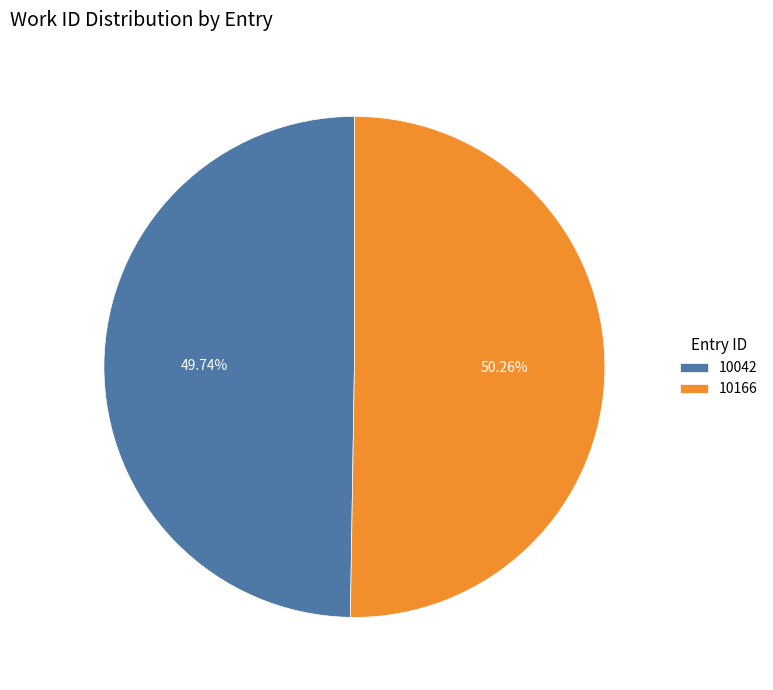

Which has a higher value, 10166 or 10042?

10166